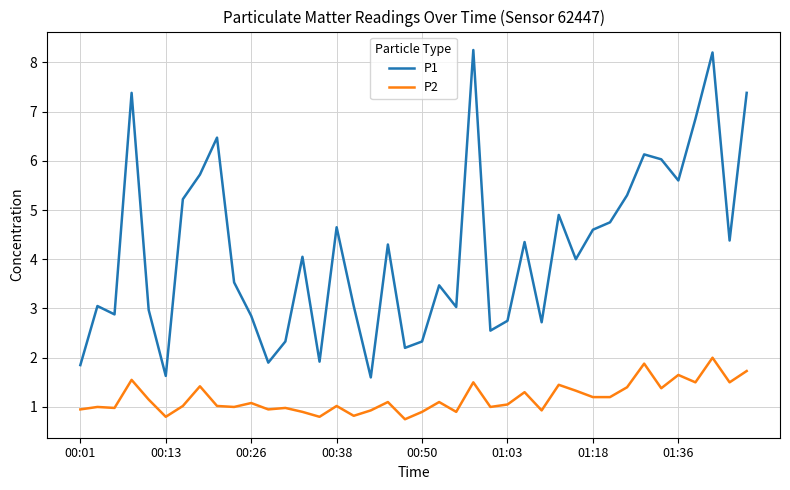

What are all the series names shown in the legend?

P1, P2